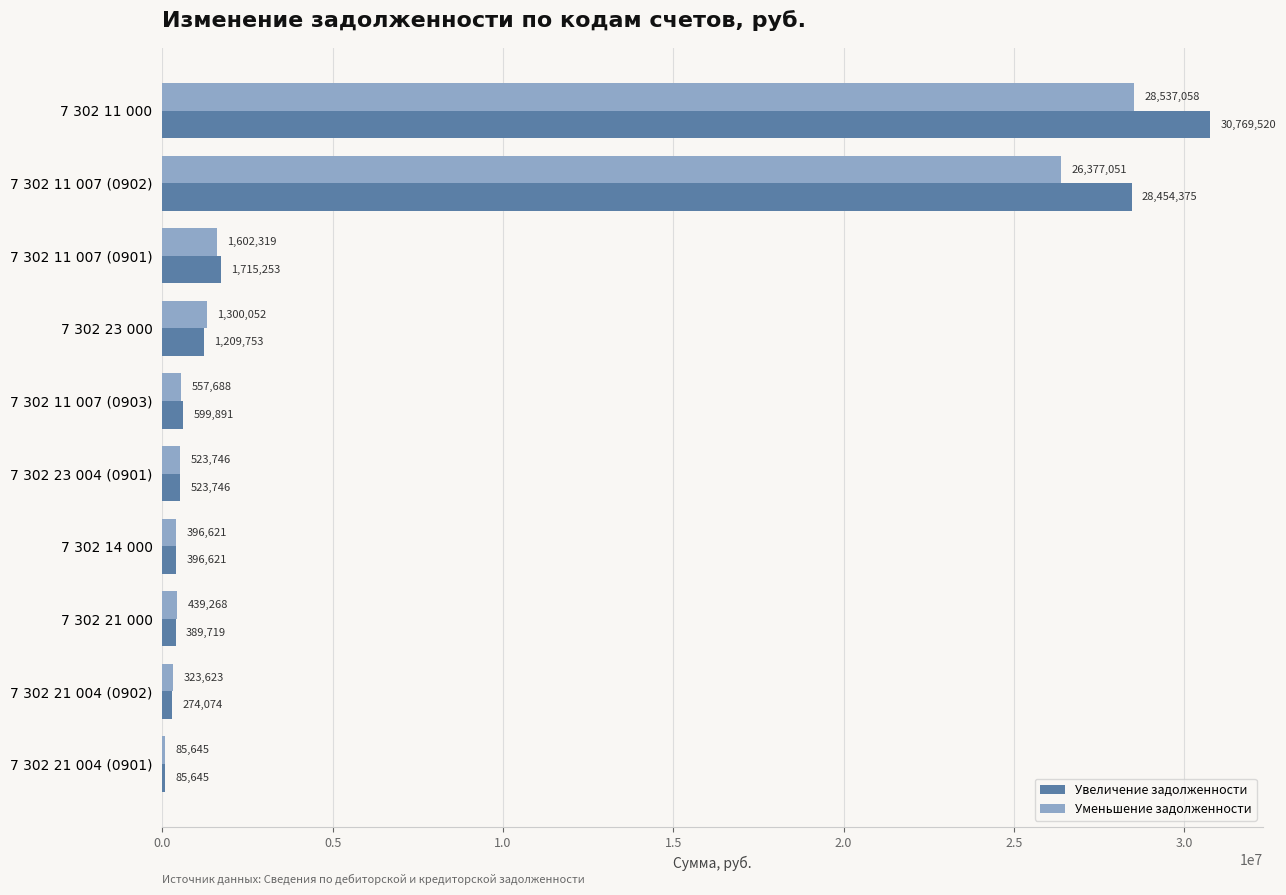

Is the value of Уменьшение задолженности at 7 302 23 004 (0901) greater than the value of Увеличение задолженности at 7 302 21 004 (0901)?

Yes